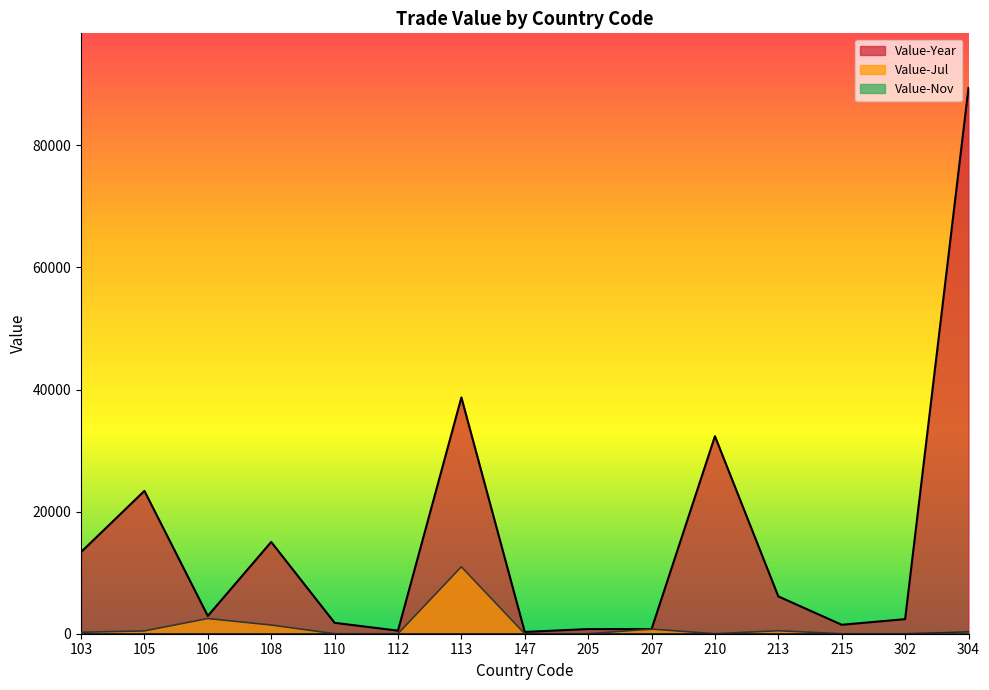

Reading right to left, extract all data points from this chart.

Value-Year: 89396	2387	1467	6112	32350	759	765	290	38699	502	1787	15031	2917	23395	13373
Value-Jul: 0	0	0	488	0	759	0	0	10962	0	0	1424	2486	460	237
Value-Nov: 307	0	0	0	0	0	0	0	0	0	0	0	0	0	0